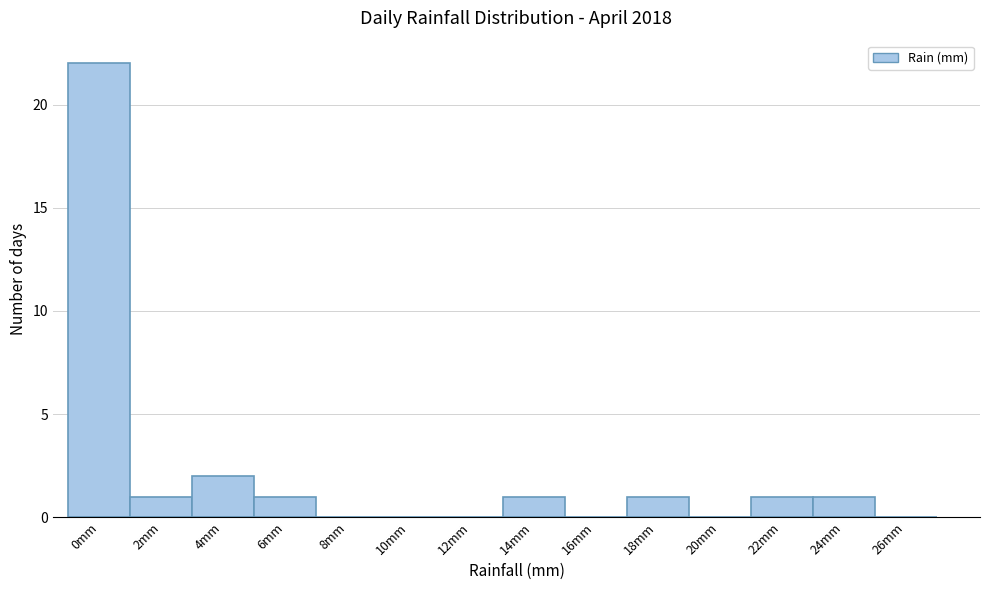

Reading left to right, what are all the values shown in this chart?

0mm=22	2mm=1	4mm=2	6mm=1	8mm=0	10mm=0	12mm=0	14mm=1	16mm=0	18mm=1	20mm=0	22mm=1	24mm=1	26mm=0